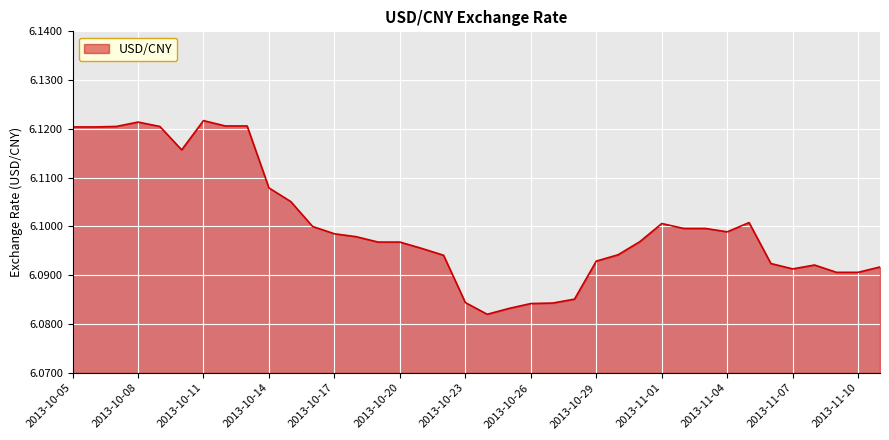

Does the chart display data point markers on the line(s)?

No